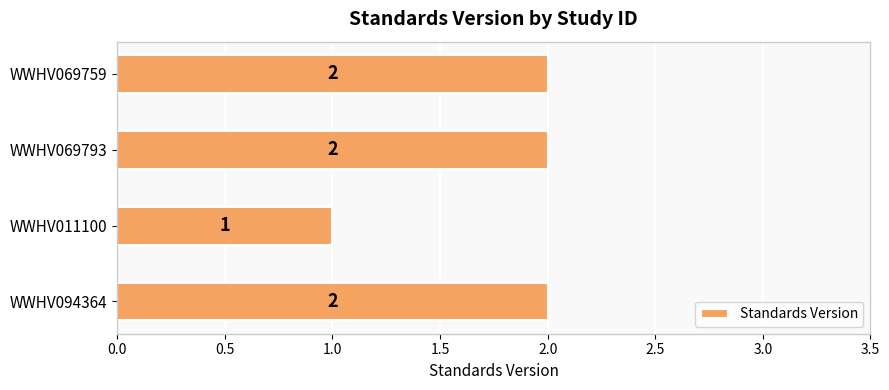

What is the sum of the values at WWHV011100 and WWHV094364?

3